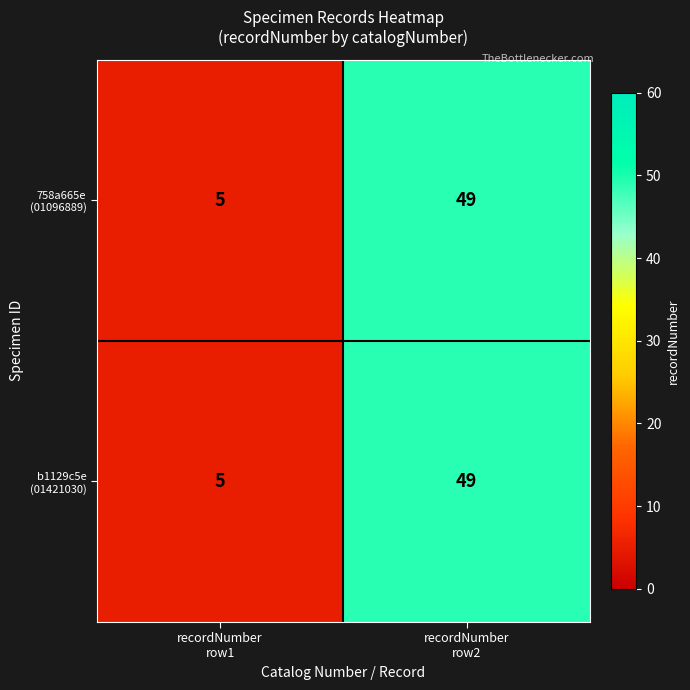

What is the maximum value shown in the chart?

49